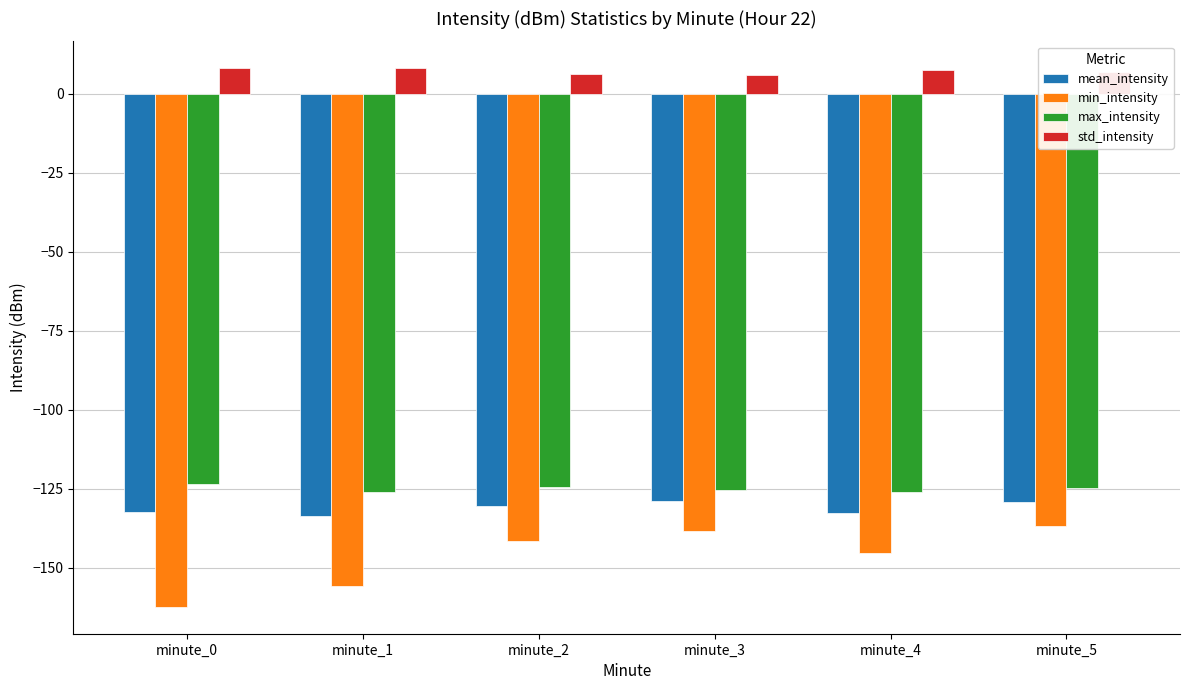

How many bars are there in each group?

4